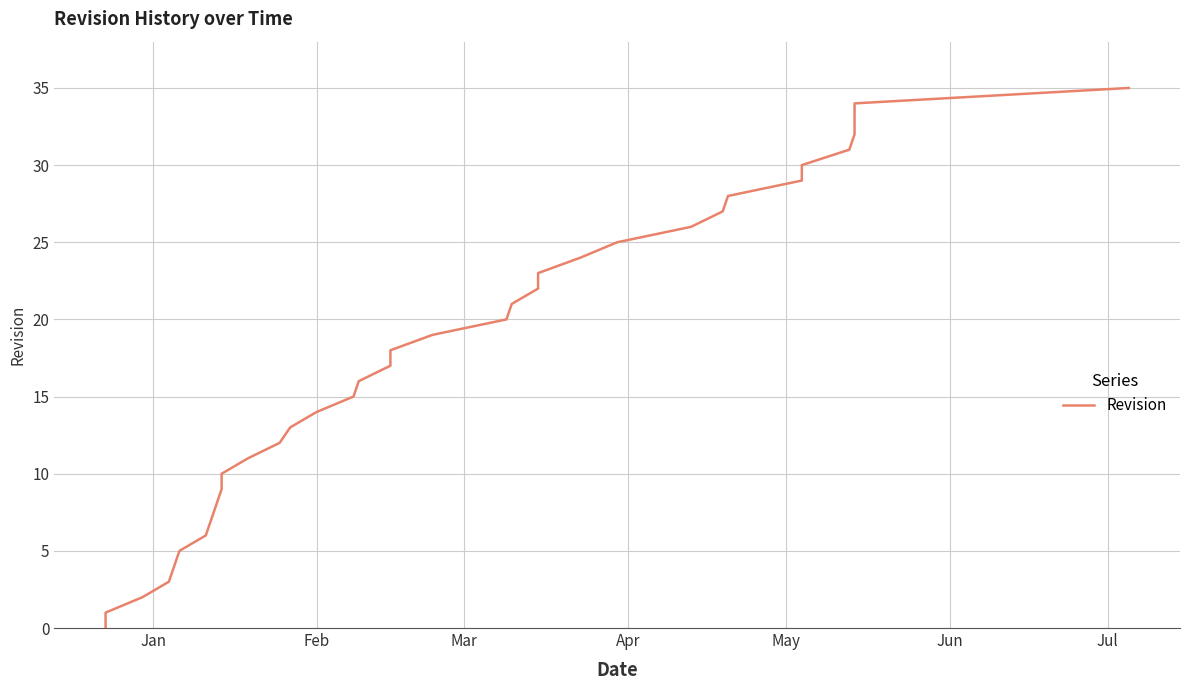

Reading left to right, extract all data points from this chart.

0	1	2	3	4	5	6	7	8	9	10	11	12	13	14	15	16	17	18	19	20	21	22	23	24	25	26	27	28	29	30	31	32	33	34	35